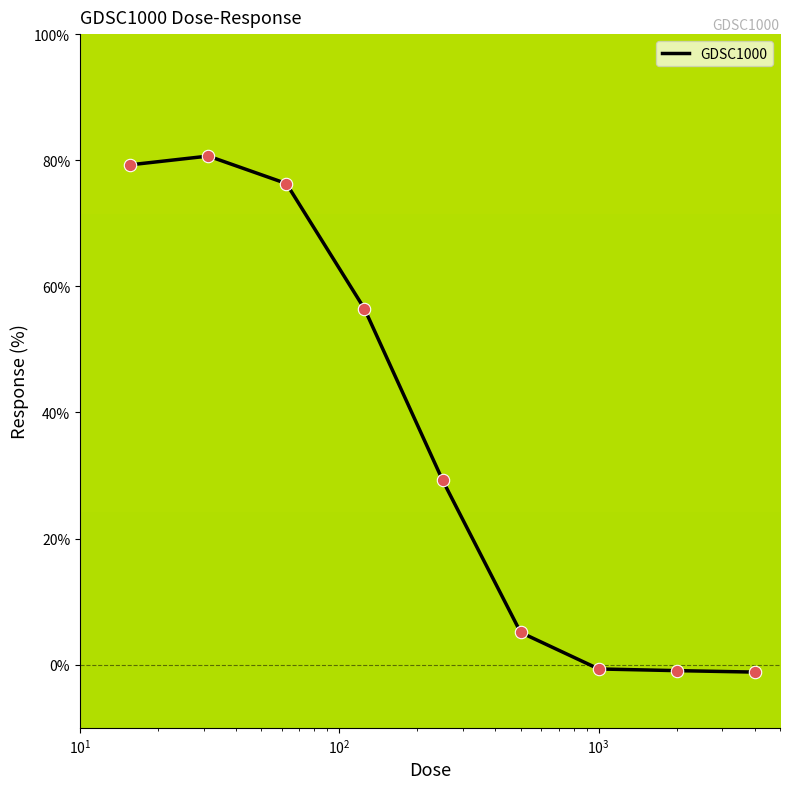

What is the difference between the maximum and minimum values?

81.8